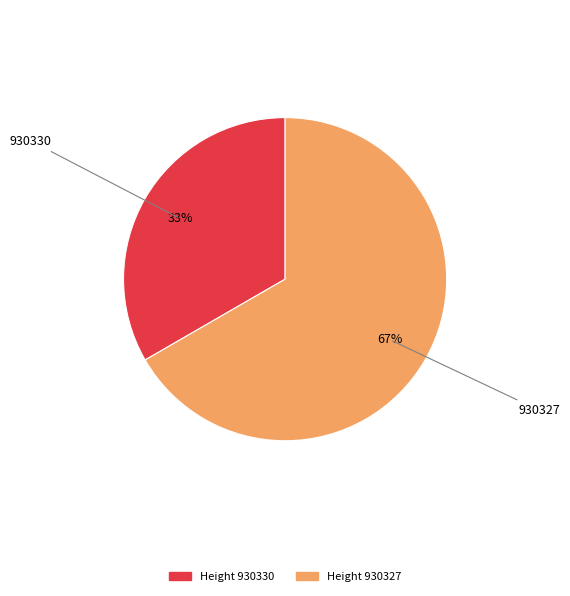

Does any single category account for the majority?

Yes